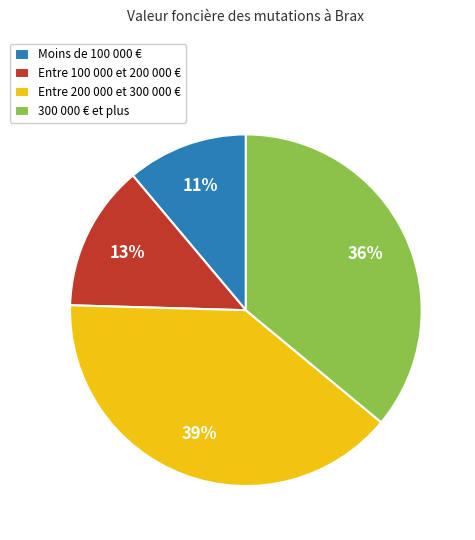

How many segments does this pie chart have?

4